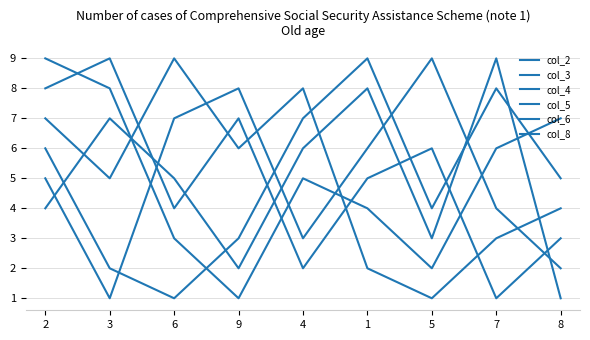

How many intersections are there between col_4 and col_6?

2